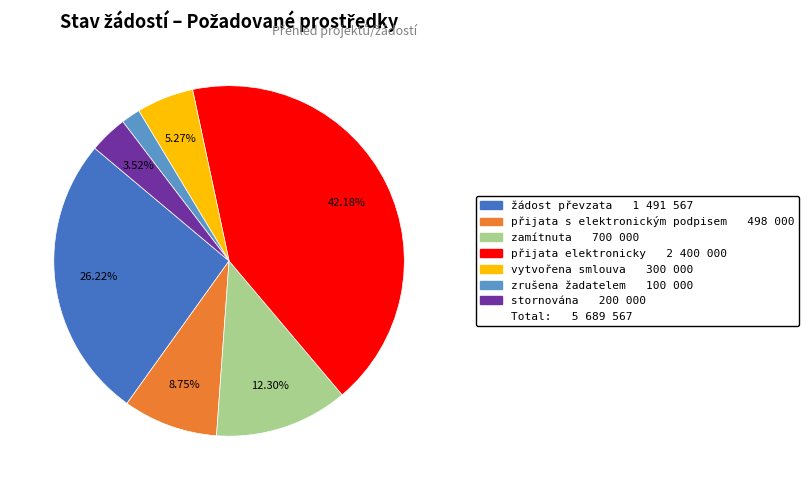

Is there a majority slice in this chart?

No